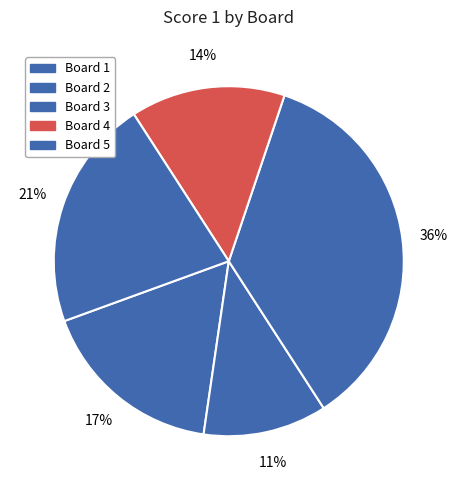

Count the number of slices in the pie.

5